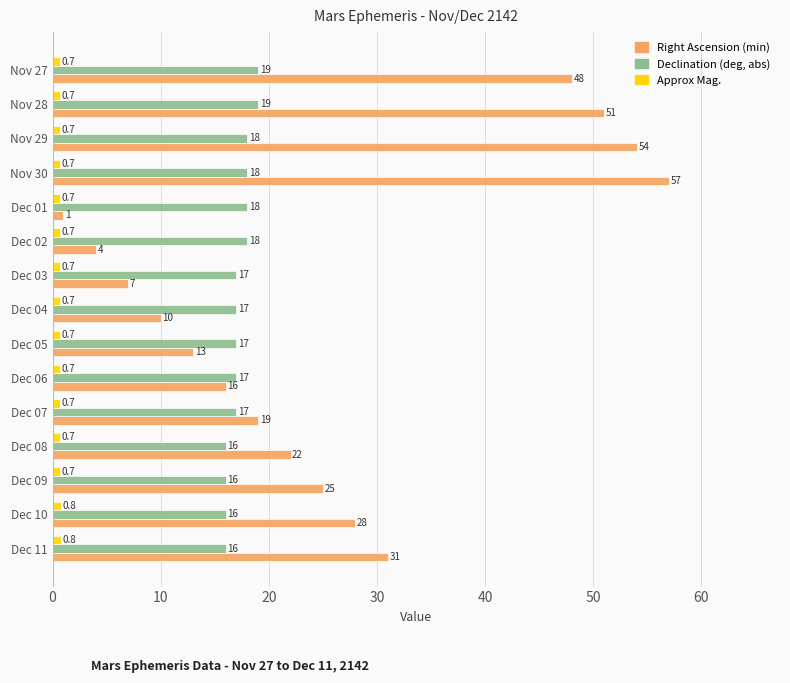

At which category is the sum across all series the highest?

Nov 30